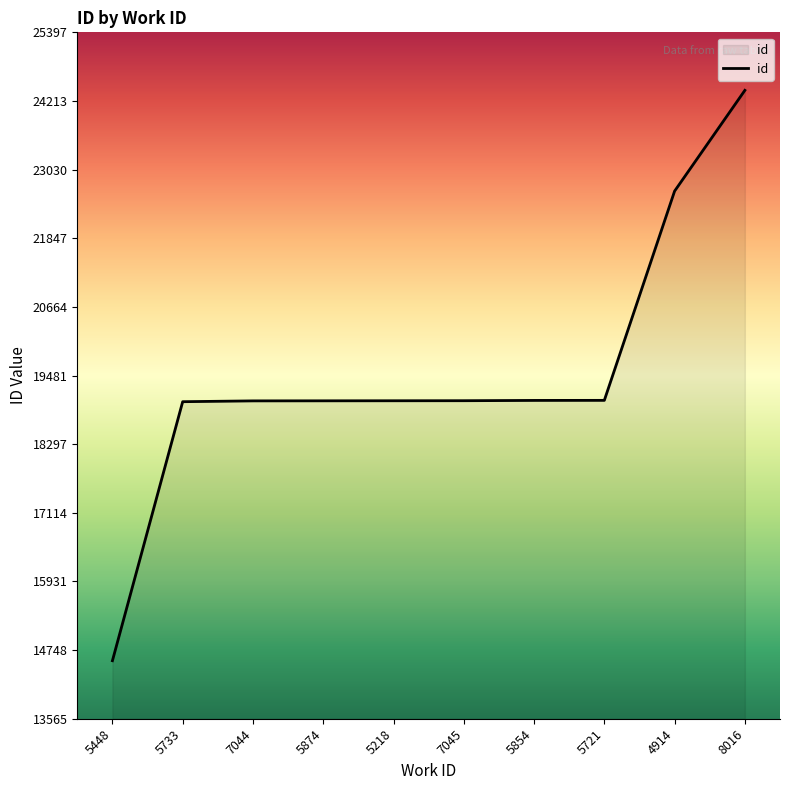

What is the minimum value shown in the chart?

14565